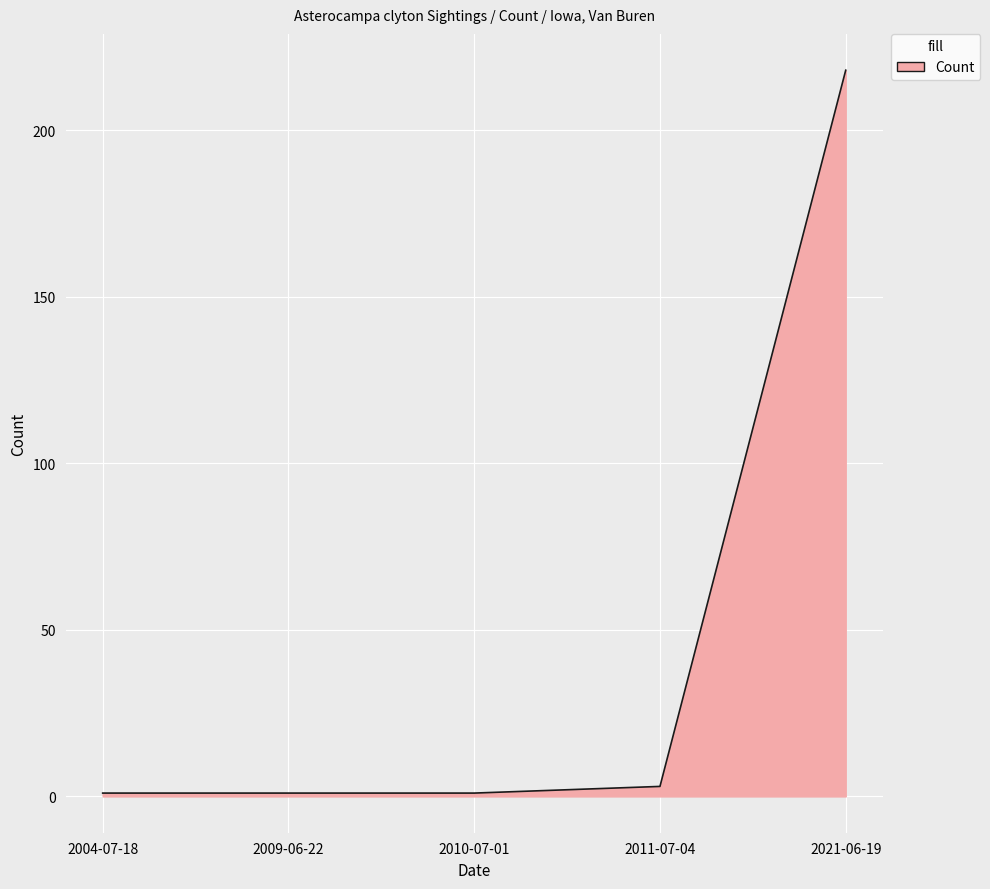

How many series are shown in this chart?

1